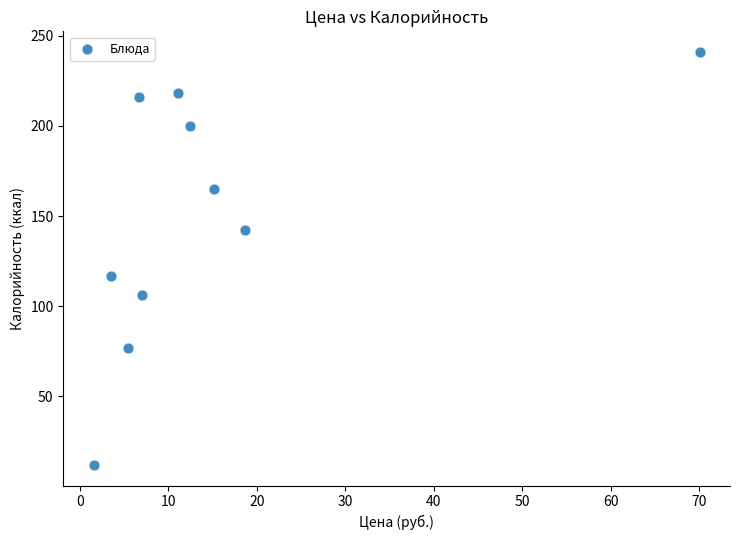

What Y value in the scatter plot is closest to 126?

117